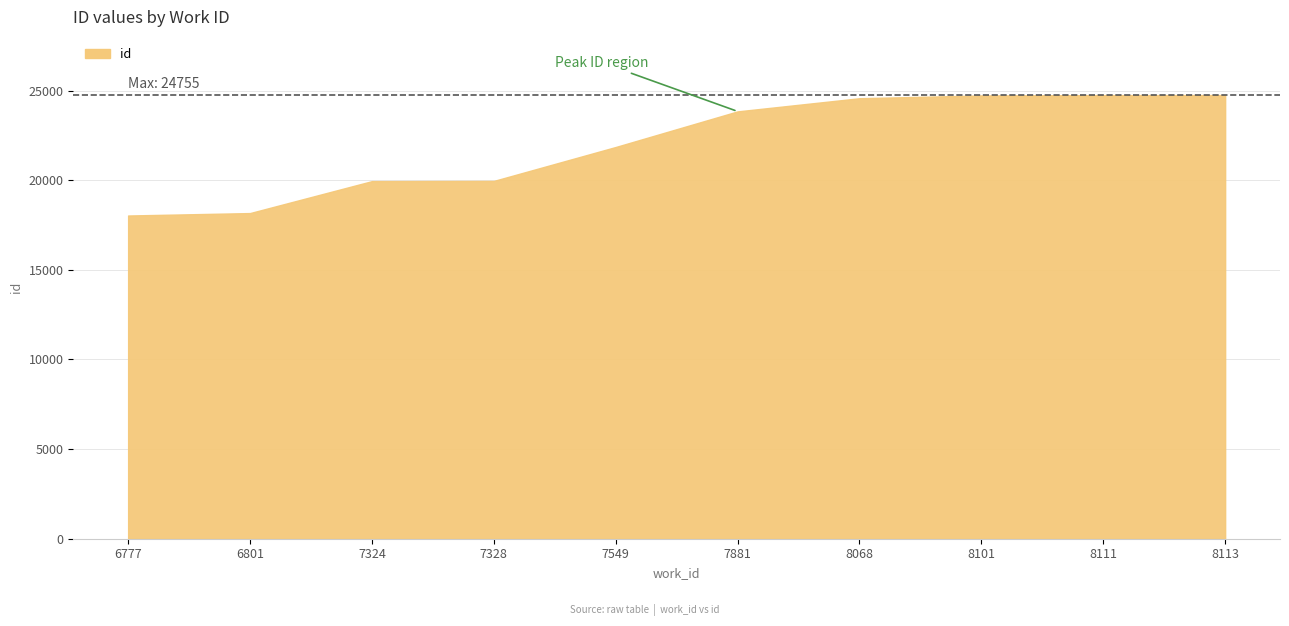

What is the sum of all values?

220641